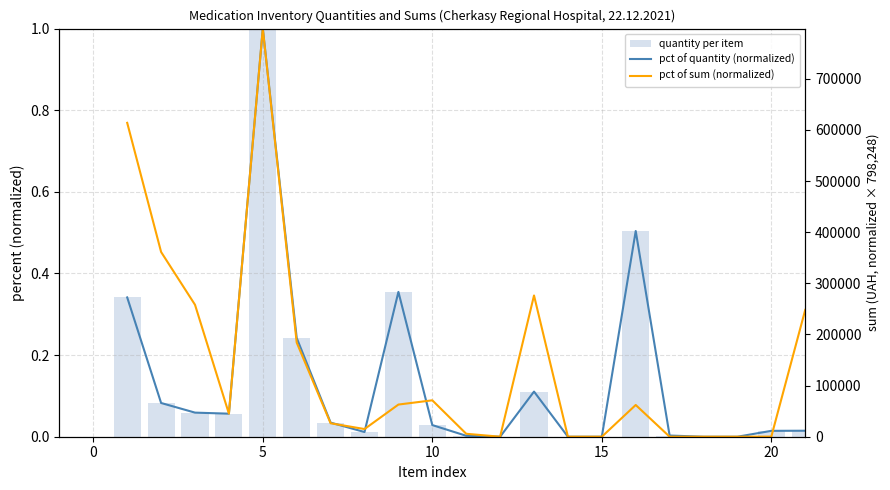

What is the difference between the maximum and minimum values in the pct of quantity (normalized) series?

1.0